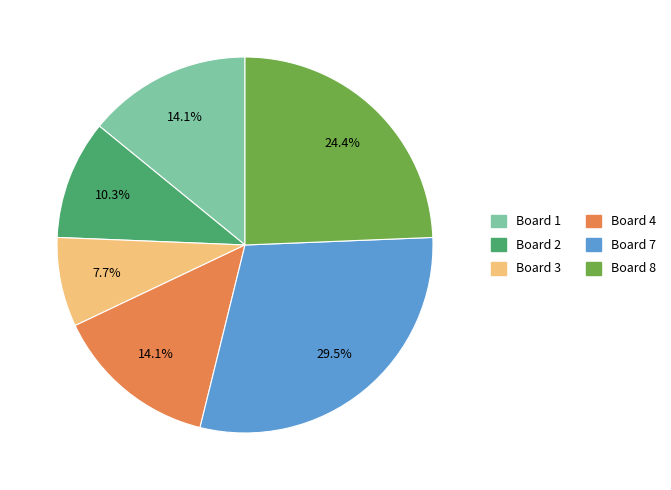

Is there a majority slice in this chart?

No